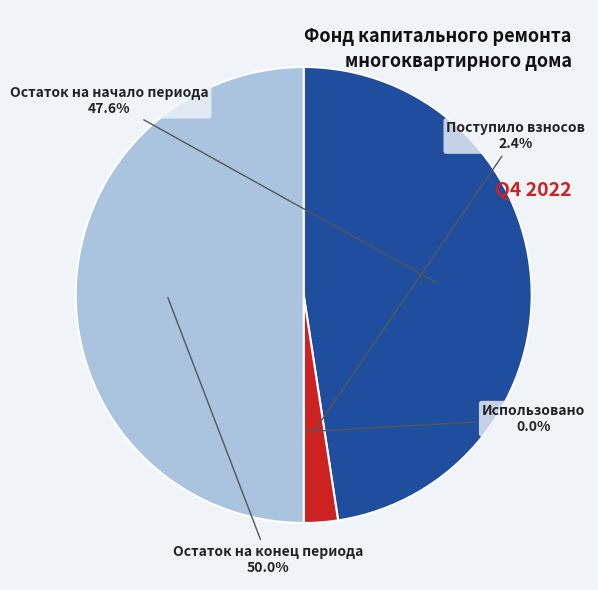

To the nearest percent, what is the combined percentage of Остаток на конец периода and Использовано?

50%